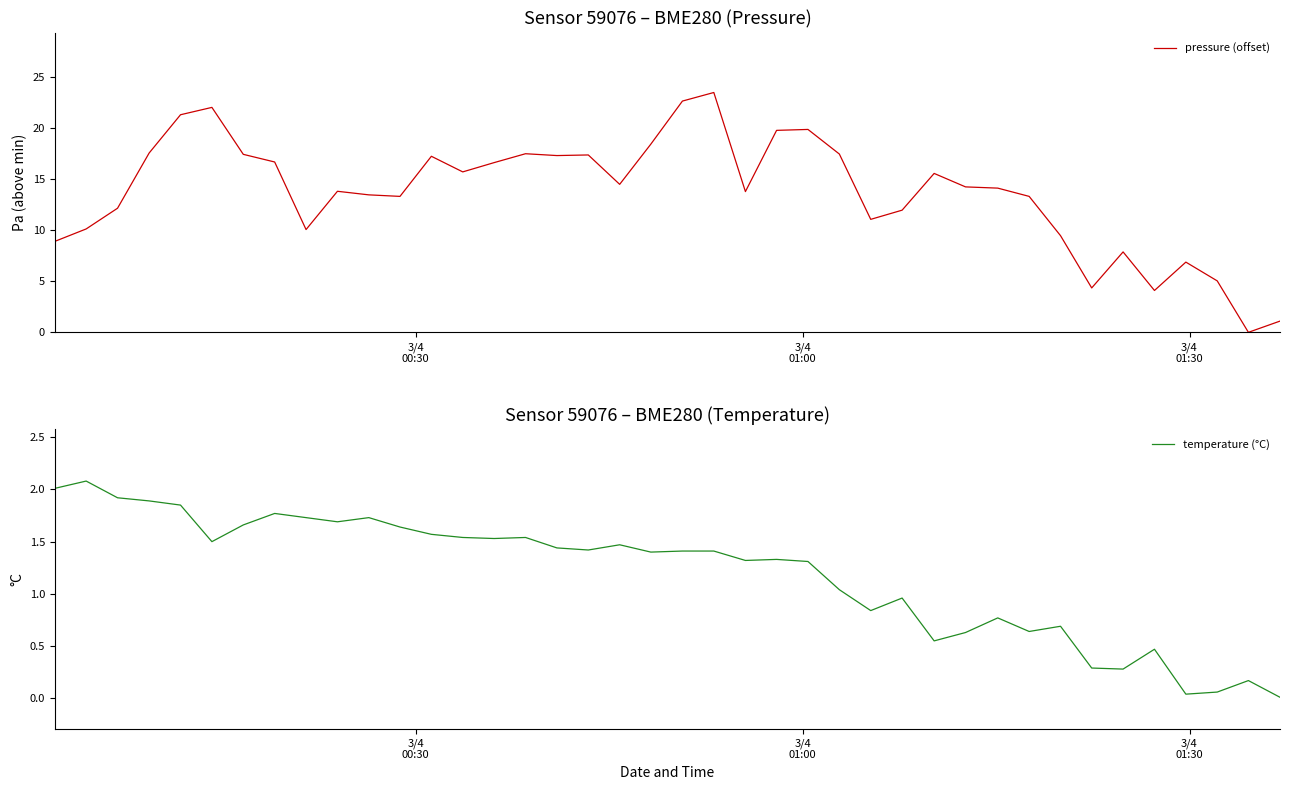

True or false: pressure (offset) has more than 0 points higher than both neighbors.

True